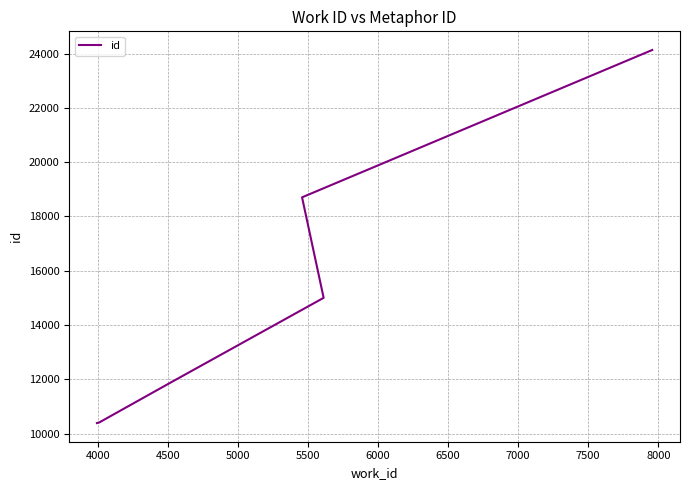

What is the difference between the second highest and minimum values?

8317